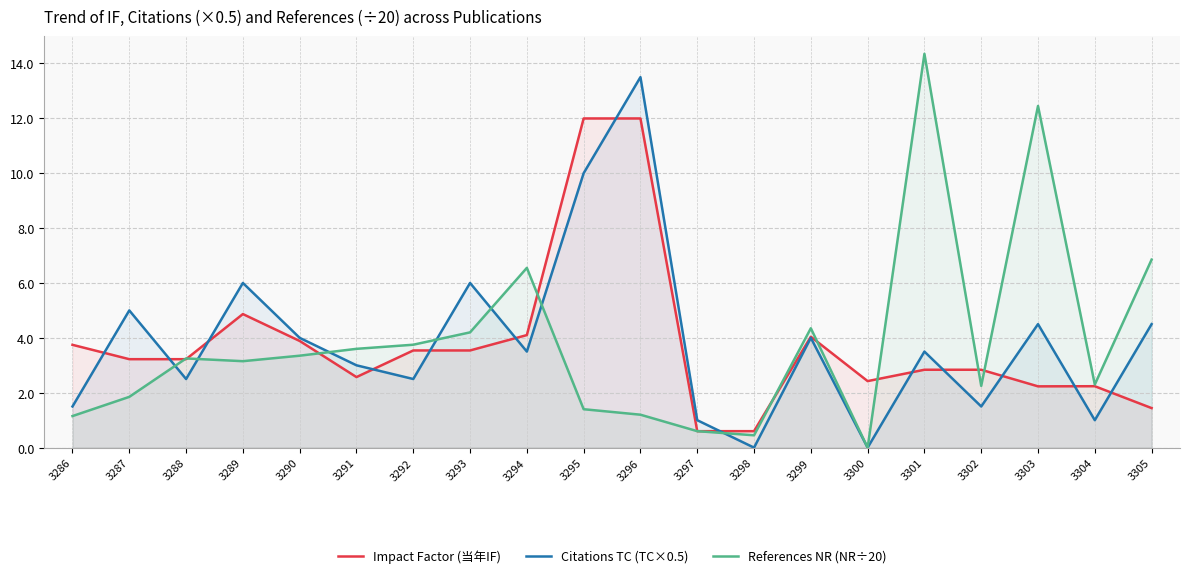

Read the References NR (NR÷20) value at 3289.

3.1